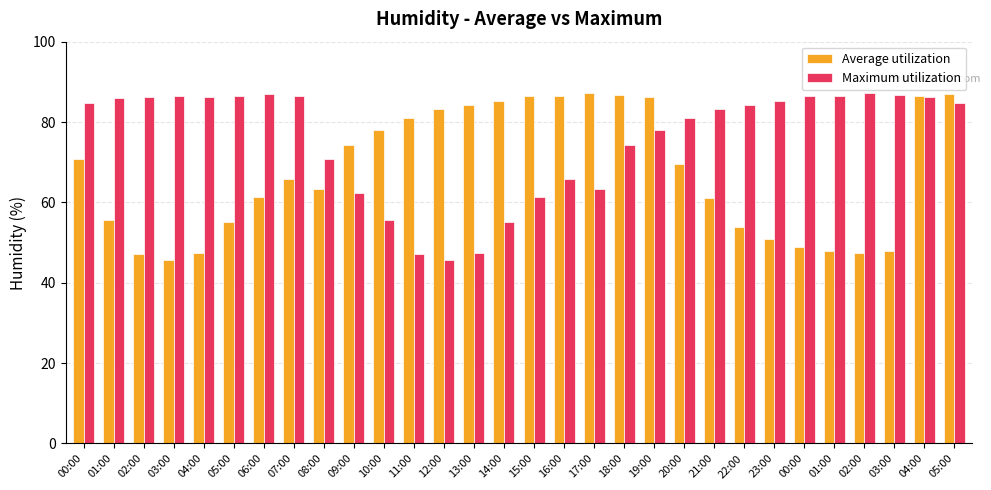

What are all the series names shown in the legend?

Average utilization, Maximum utilization